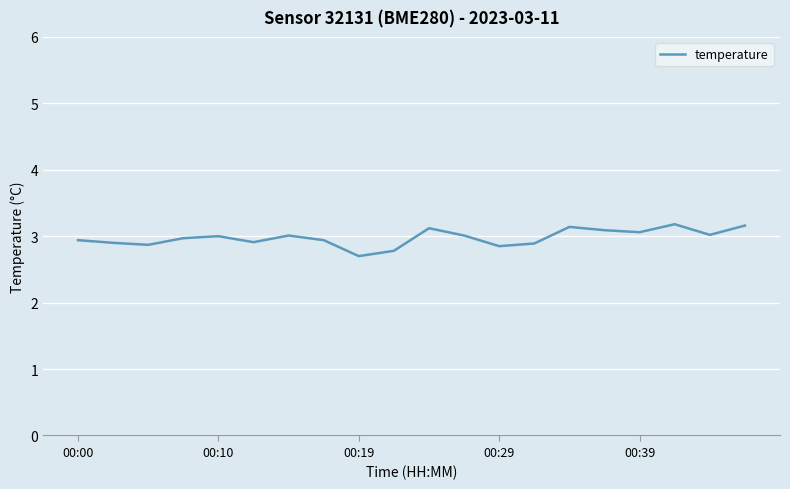

What is the smallest value displayed?

2.7